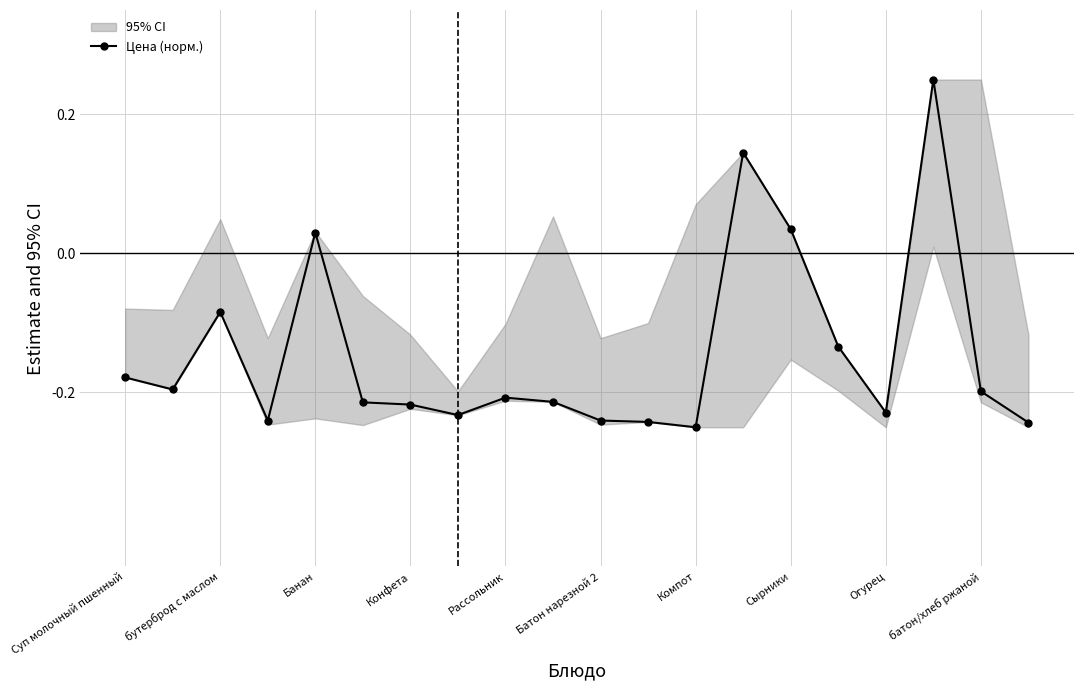

Where does the Цена (норм.) series first go above 0?

Банан